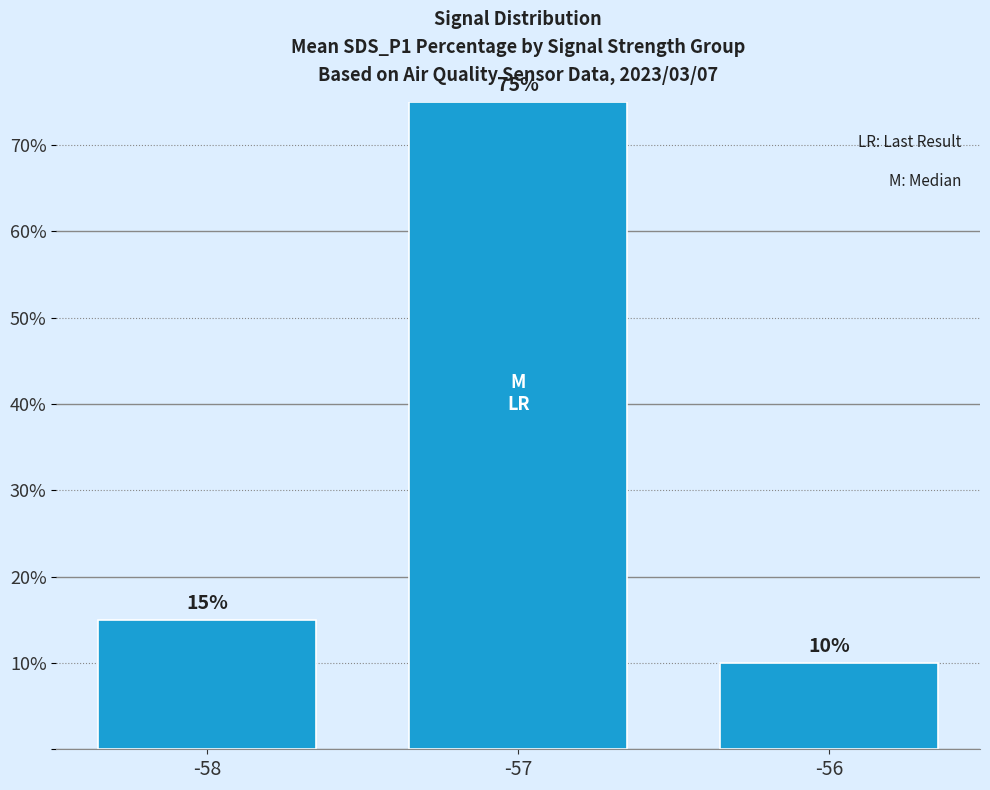

Reading left to right, extract all data points from this chart.

15	75	10